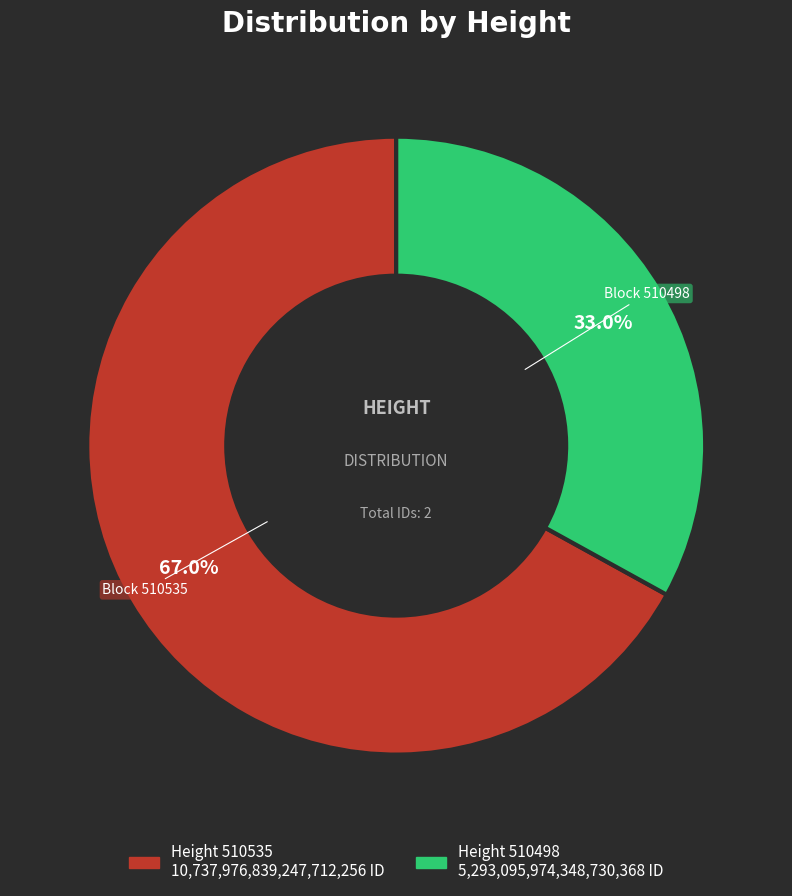

Does any single category account for the majority?

Yes